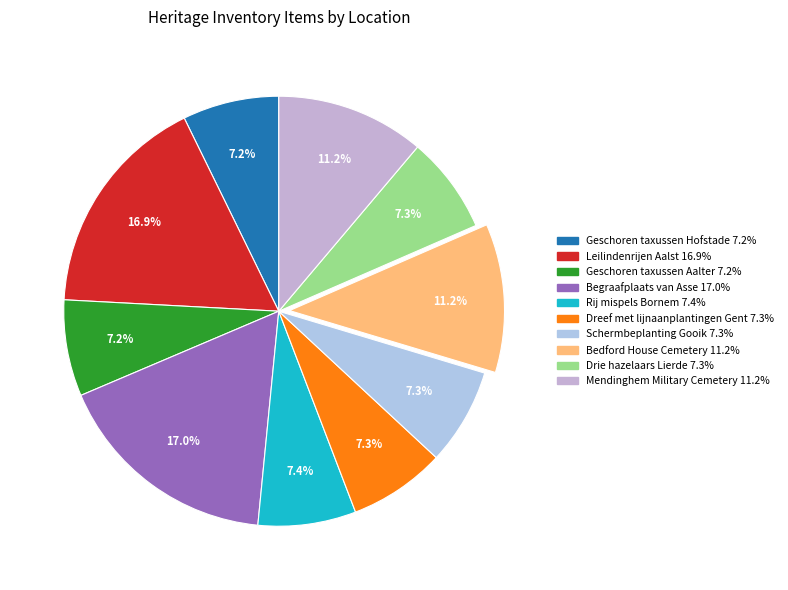

To the nearest percent, what is the difference between the Mendinghem Military Cemetery and Schermbeplanting Gooik slice percentages?

4%